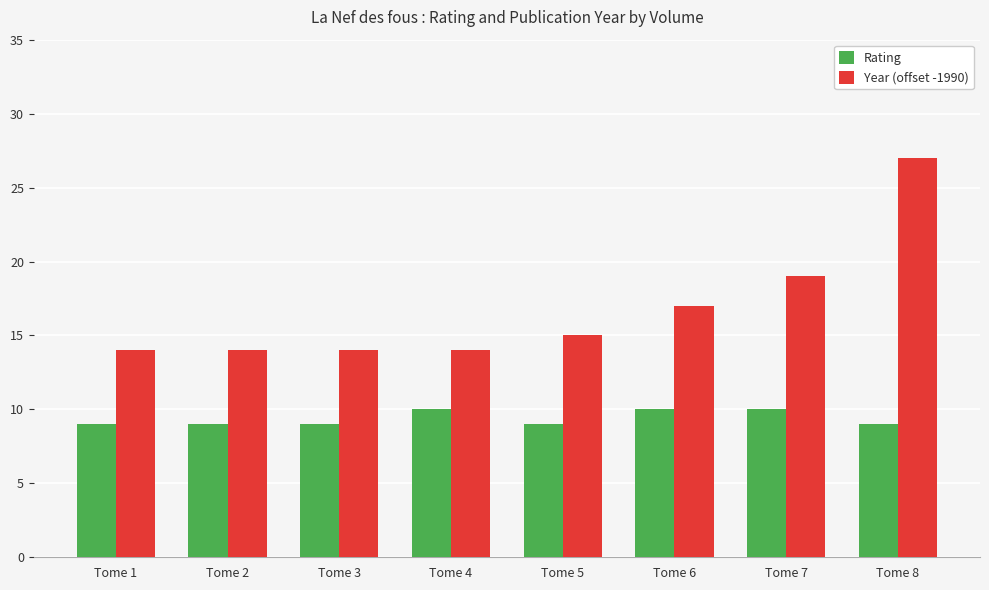

Rank the series at Tome 4 from highest to lowest value.

Year (offset -1990), Rating